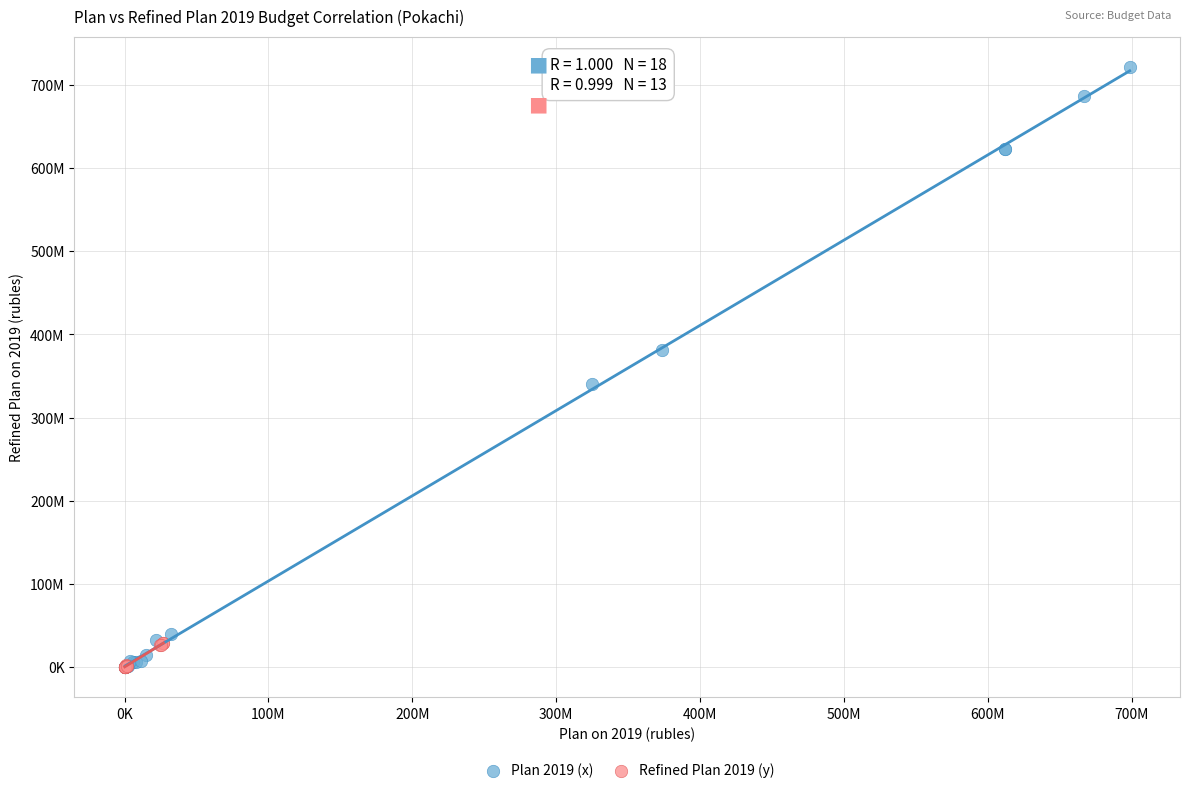

What are all the series names shown in the legend?

Plan 2019 (x), Refined Plan 2019 (y)